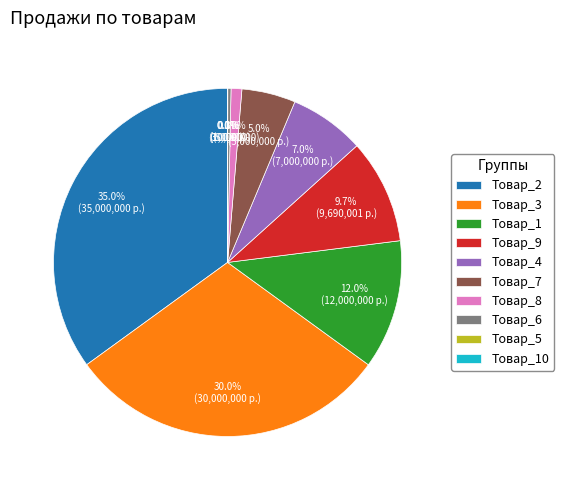

Does Товар_8 account for over 50% of the chart?

No